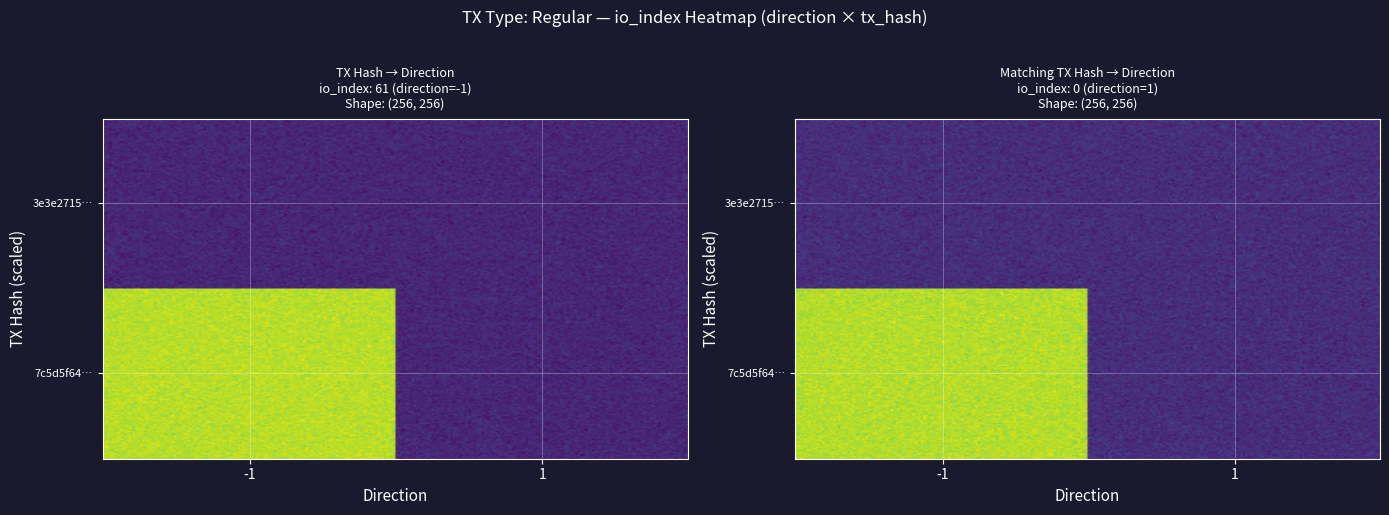

What is the difference between the 7c5d5f64a00fc2184be715dcfaeea0c5fdb0902 values at -1 and 1?

61